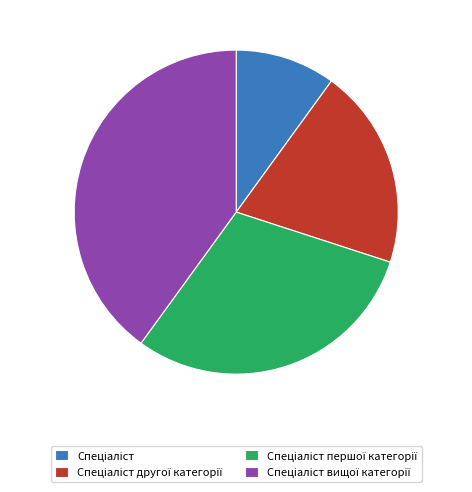

Does any single category account for the majority?

No